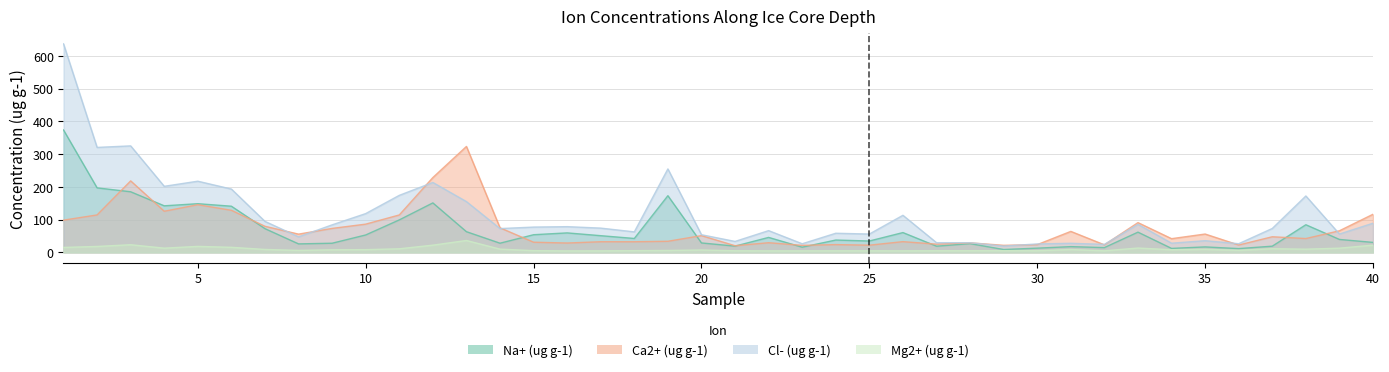

Rank the series at 11 from lowest to highest value.

Mg2+ (ug g-1), Na+ (ug g-1), Ca2+ (ug g-1), Cl- (ug g-1)